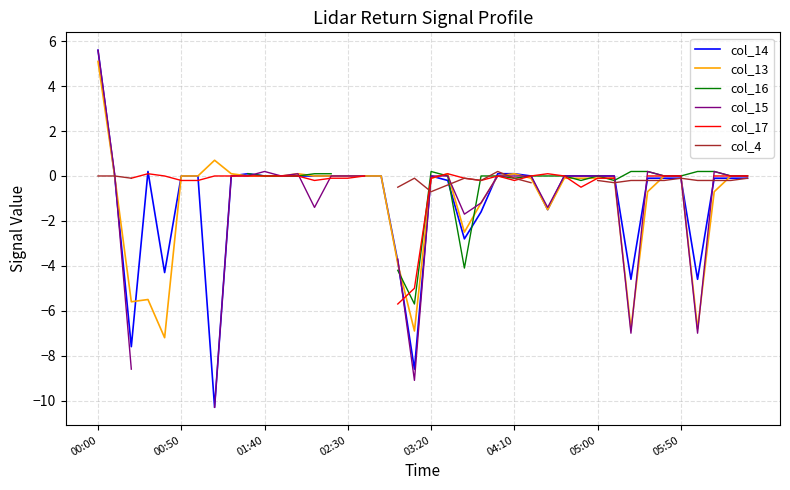

What is the maximum value for col_14?

5.6